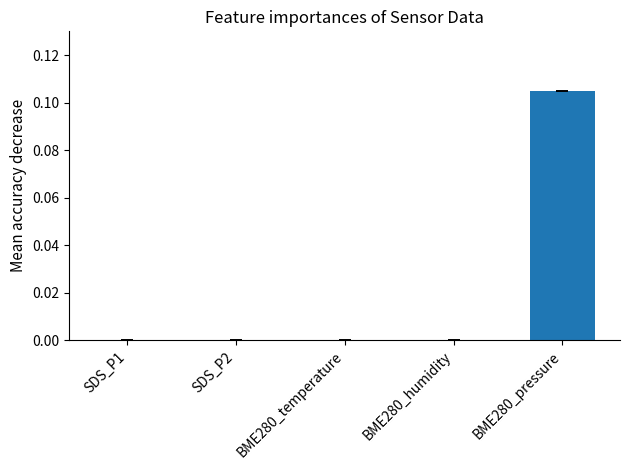

At which category does the chart reach its peak across all series?

BME280_pressure